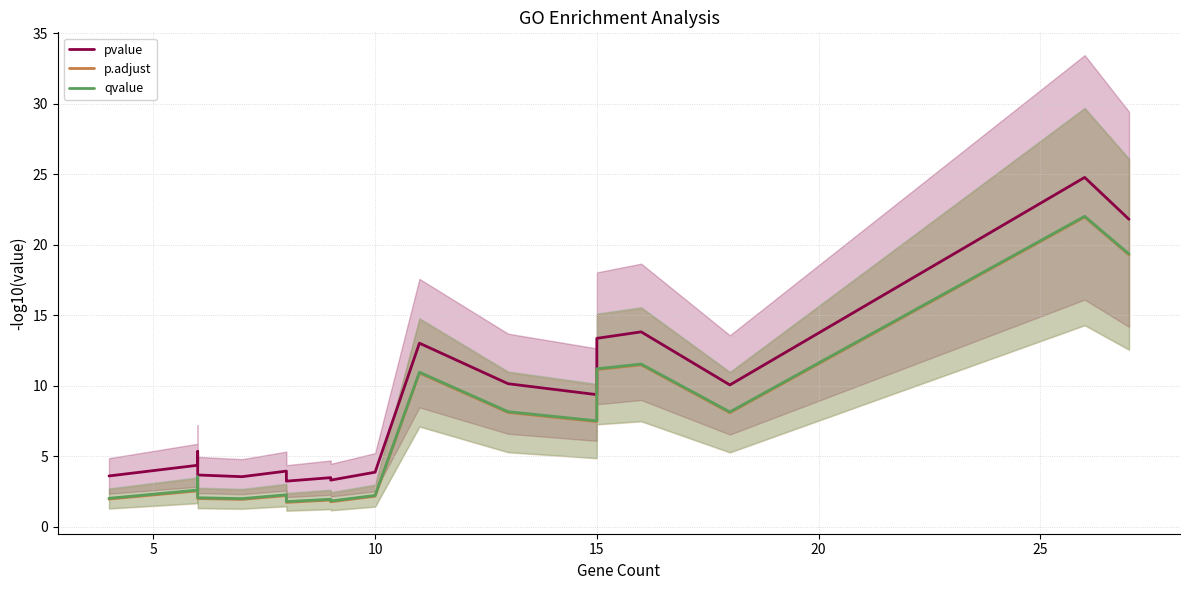

Does the chart have visible grid lines?

Yes